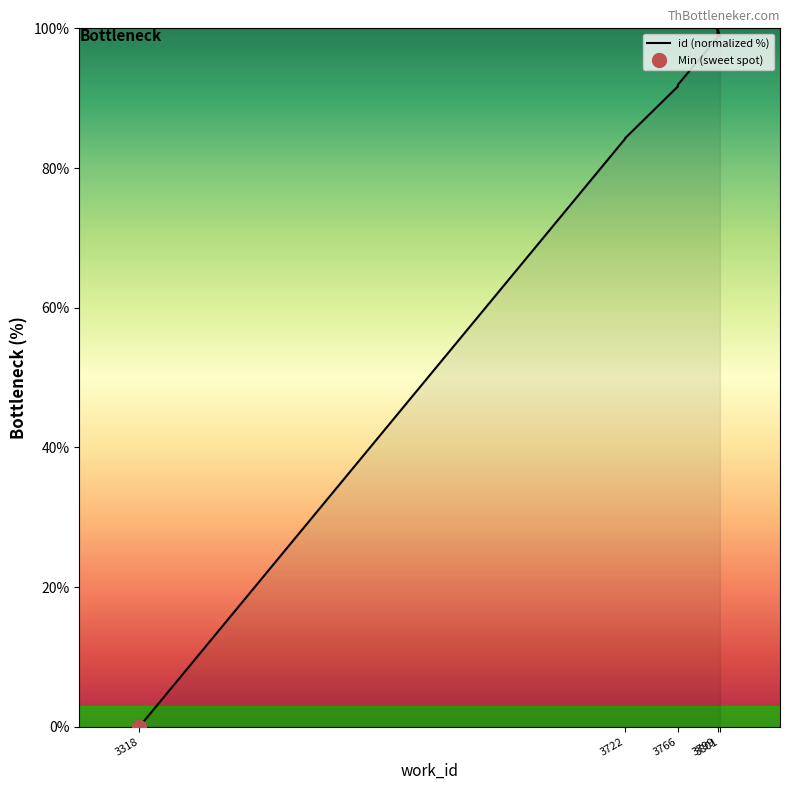

Count the number of data series in this chart.

1